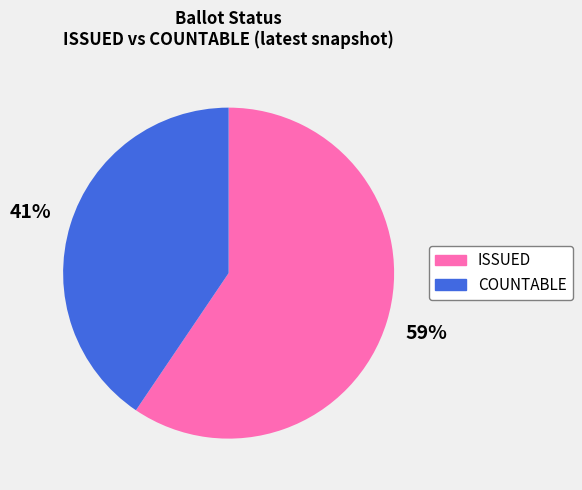

Which category has the biggest portion of the pie?

ISSUED